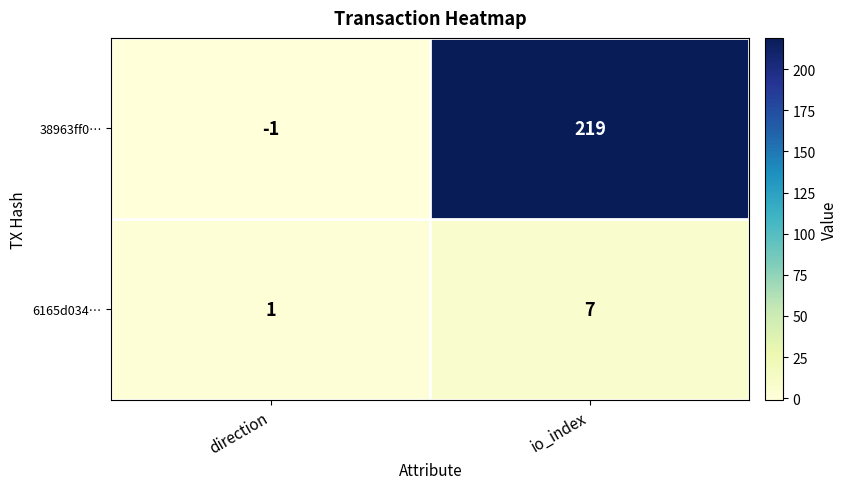

Which series has the largest range (max minus min)?

38963ff0…